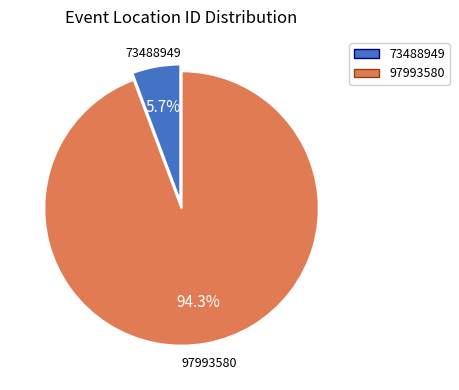

How many slices are in this pie chart?

2